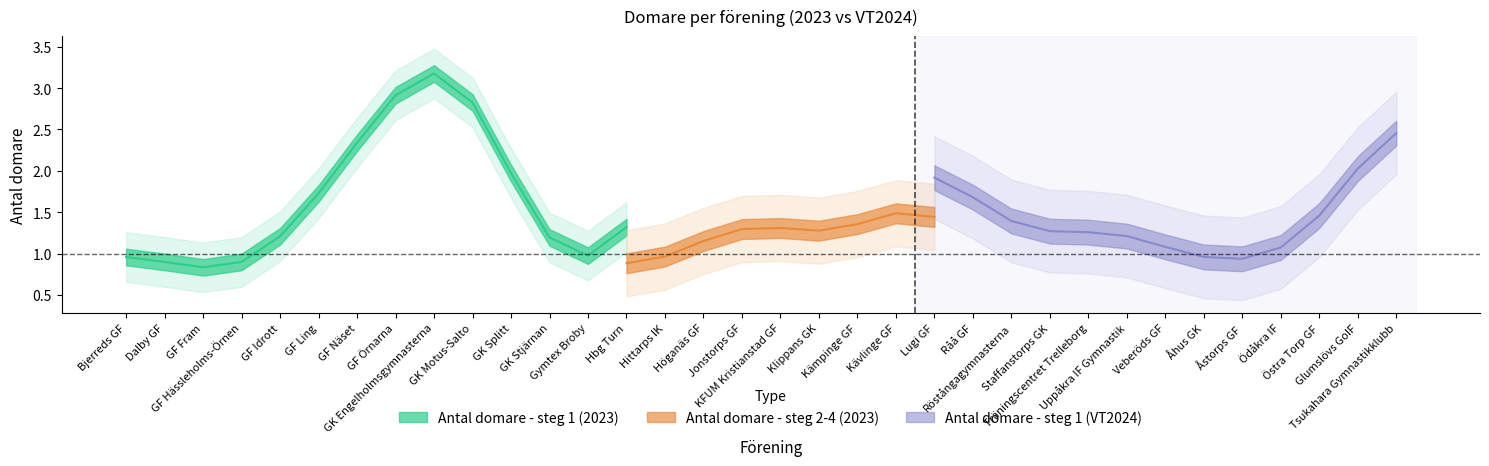

Is the value of Antal domare - steg 1 (VT2024) at GK Engelholmsgymnasterna greater than the value of Antal domare - steg 2-4 (2023) at GF Näset?

No